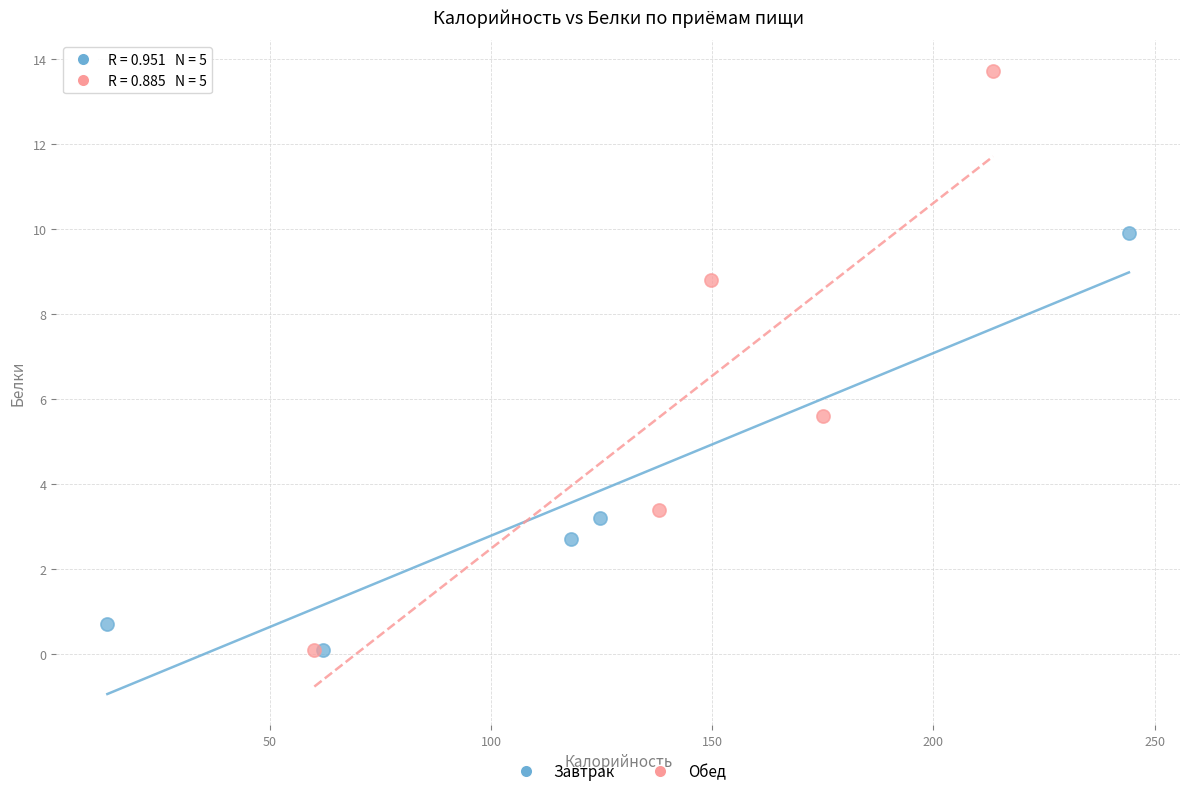

What are all the series names shown in the legend?

Завтрак, Обед